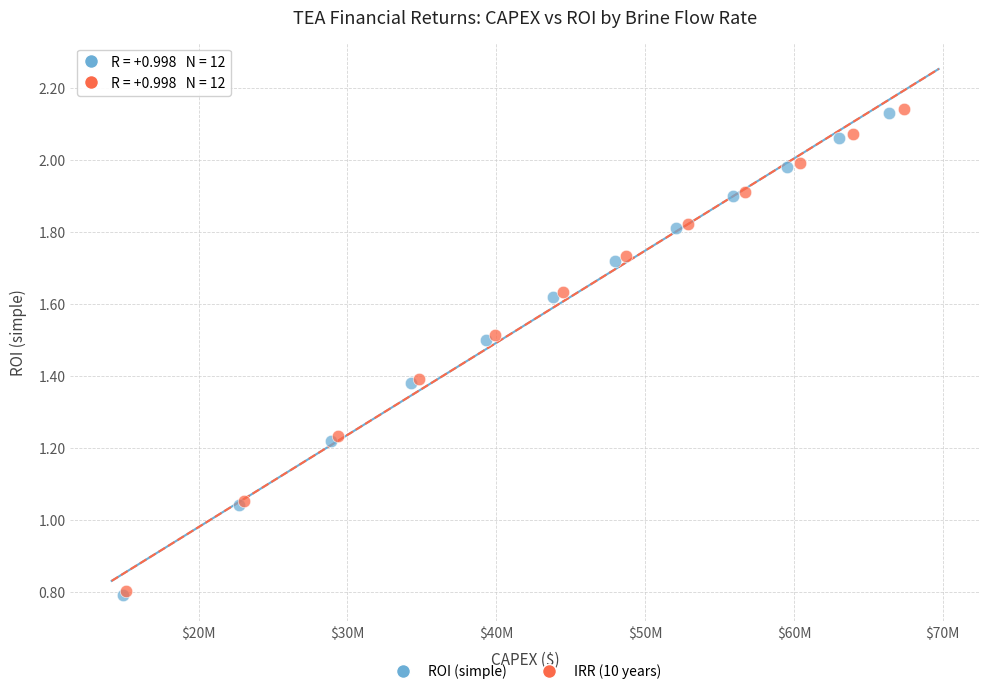

What are all the series names shown in the legend?

ROI (simple), IRR (10 years)